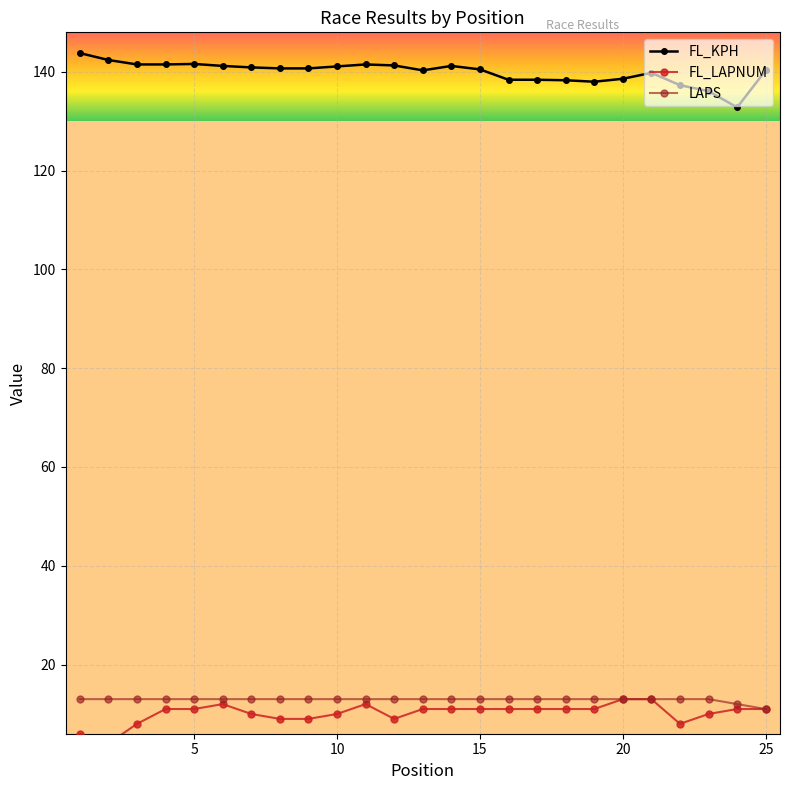

List the series in order of their peak value, lowest first.

FL_LAPNUM, LAPS, FL_KPH